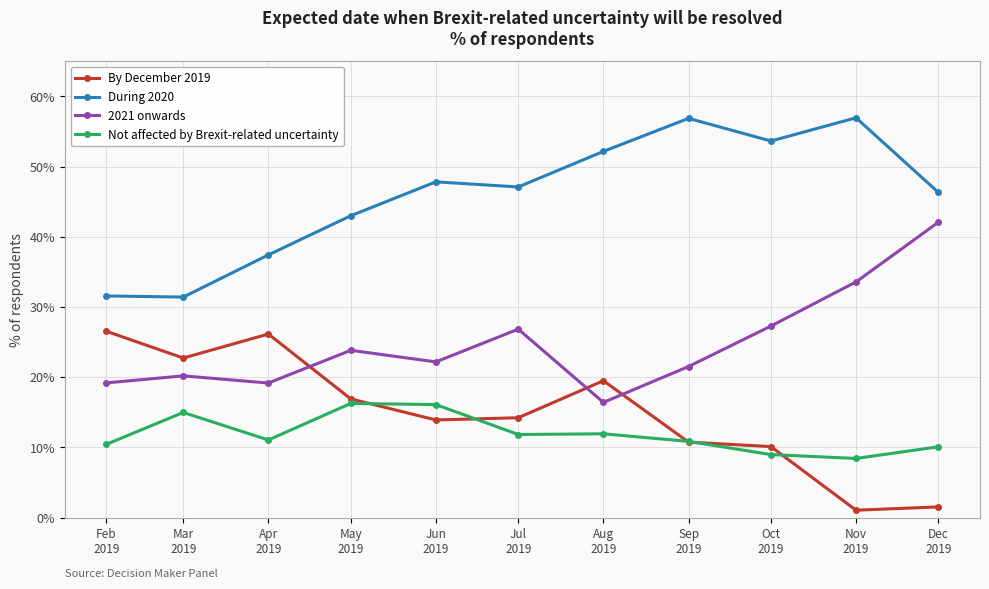

The 2021 onwards series shows 11.0 at Nov
2019. True or false?

False